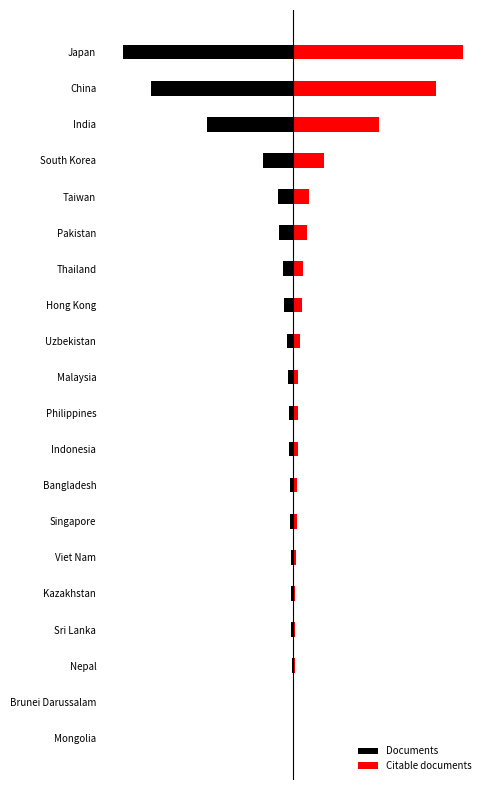

Reading left to right, transcribe all the data shown in this chart.

Documents: -1587	-1331	-801	-283	-146	-130	-93	-82	-60	-49	-43	-40	-32	-31	-23	-20	-18	-13	-3	-2
Citable documents: 1583	1330	800	282	146	130	93	81	60	48	43	40	32	31	23	20	18	12	3	2